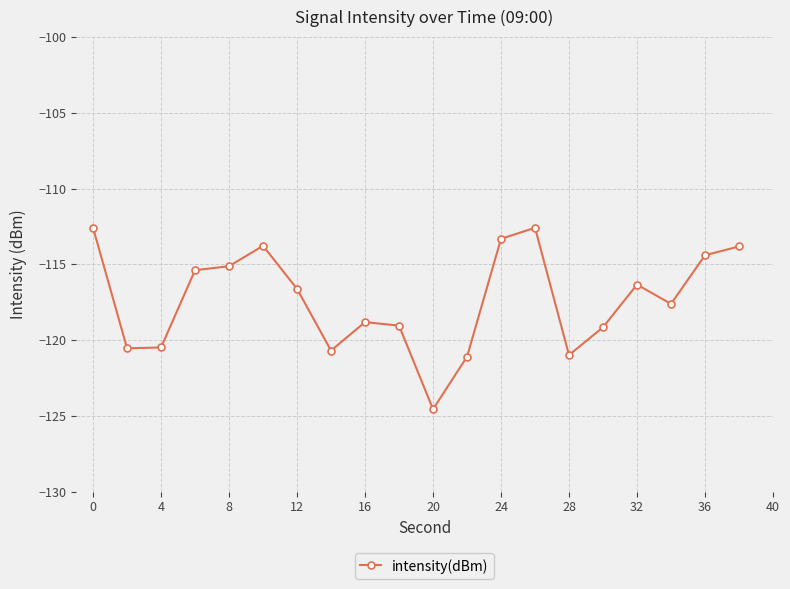

What is the greatest value displayed?

-112.6